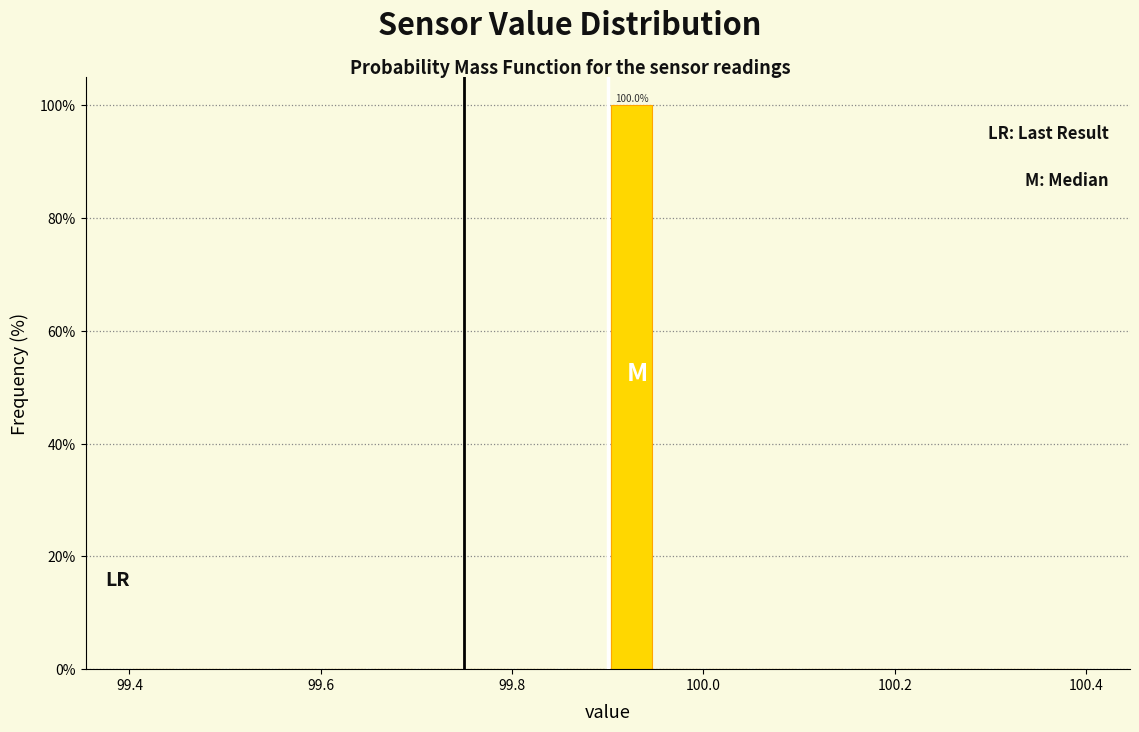

Read against the x-axis, roughly where is the centre of the tallest bar?

99.92